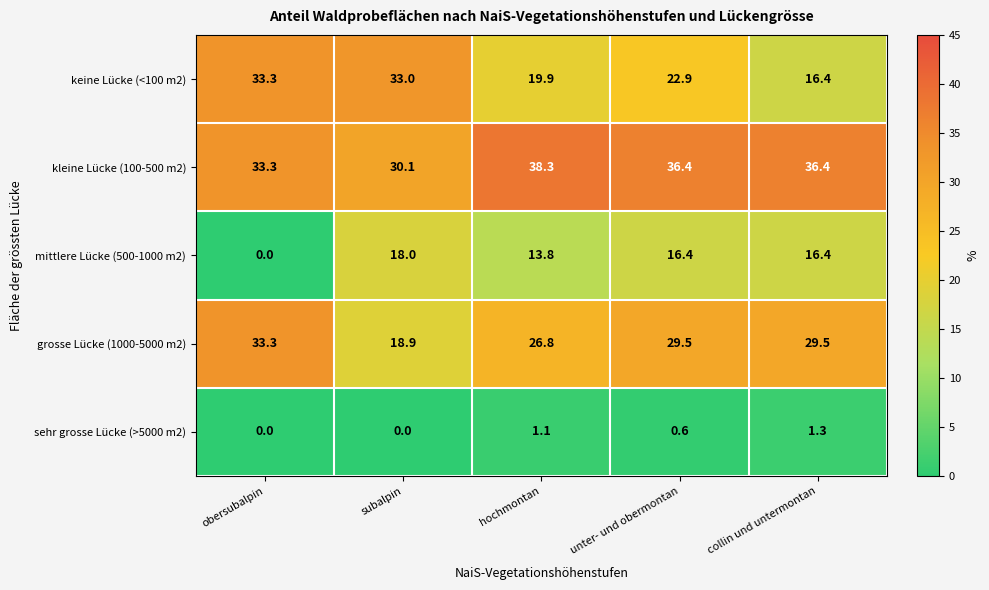

What is the sum of all sehr grosse Lücke (>5000 m2) values?

3.0